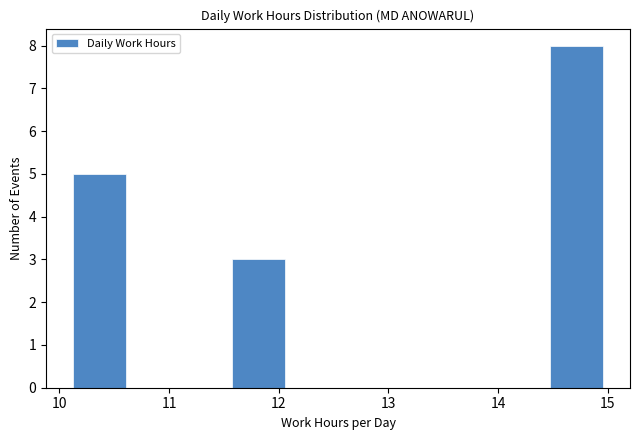

Over which range of the x-axis is the bar tallest?

14.5 to 15.0